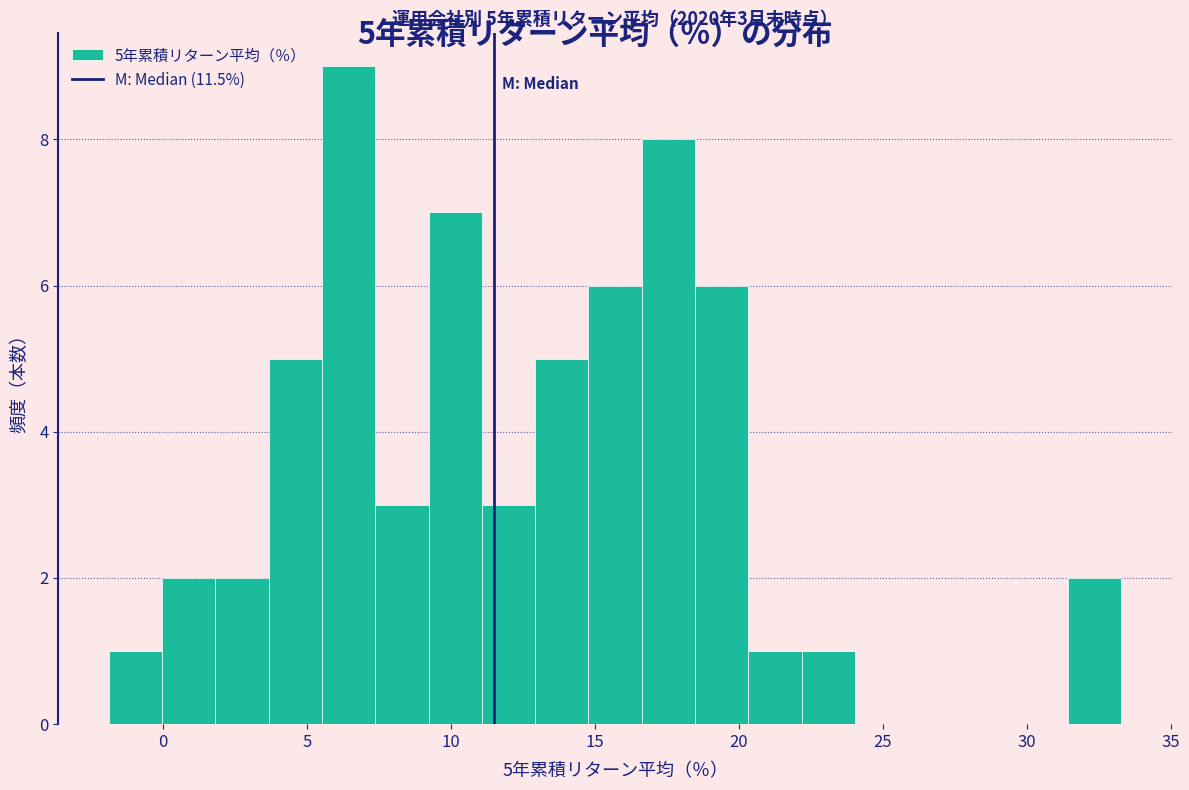

Around what value on the x-axis is the tallest bar? Give the approximate position of its centre, as read against the axis.

6.5